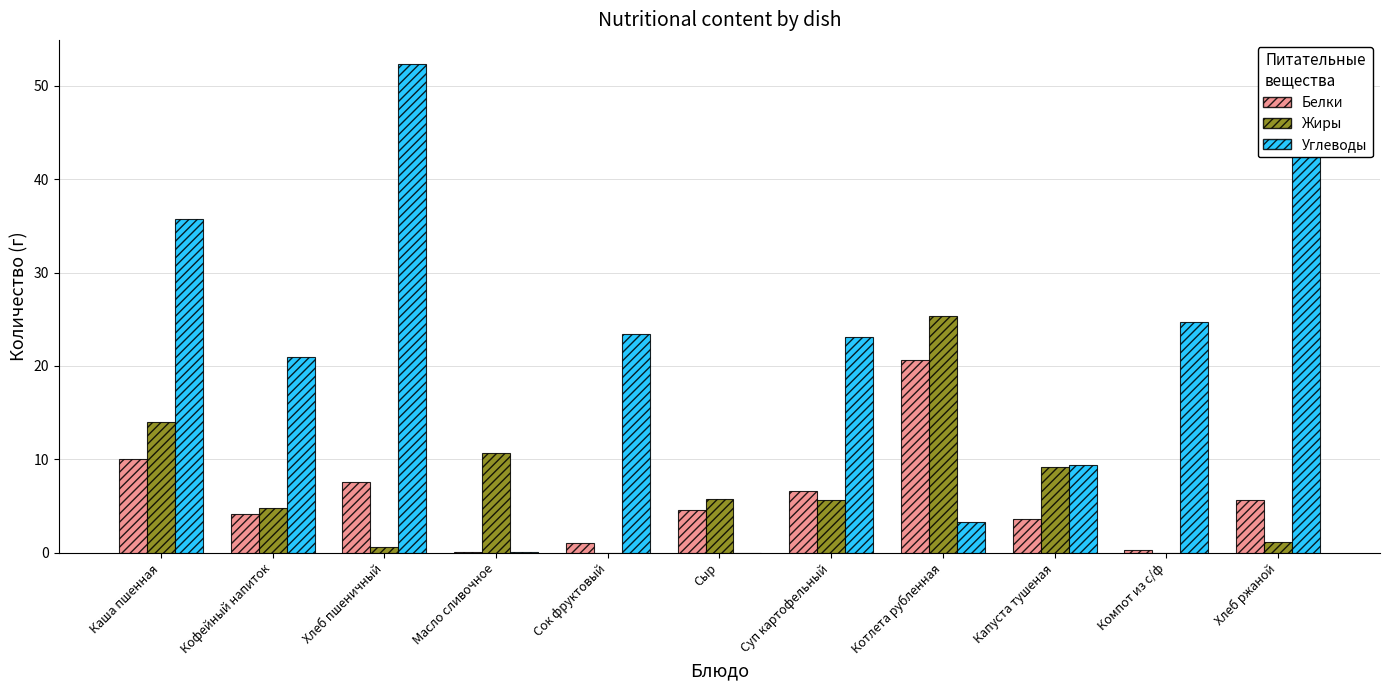

What is the total value across all series at Кофейный напиток?

30.0